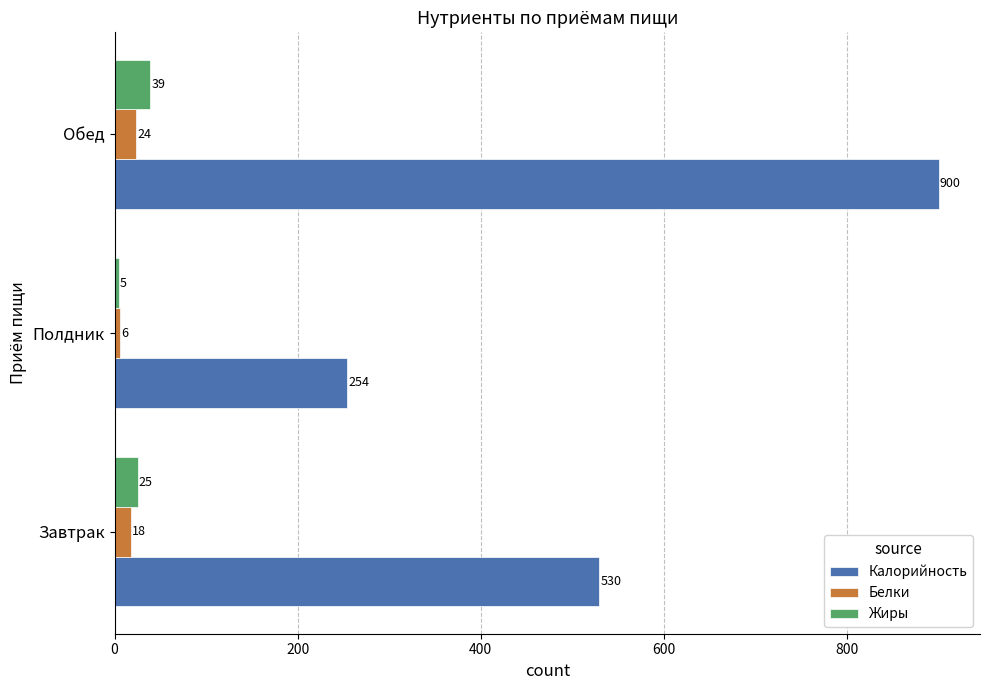

Which series has the widest spread of values?

Калорийность